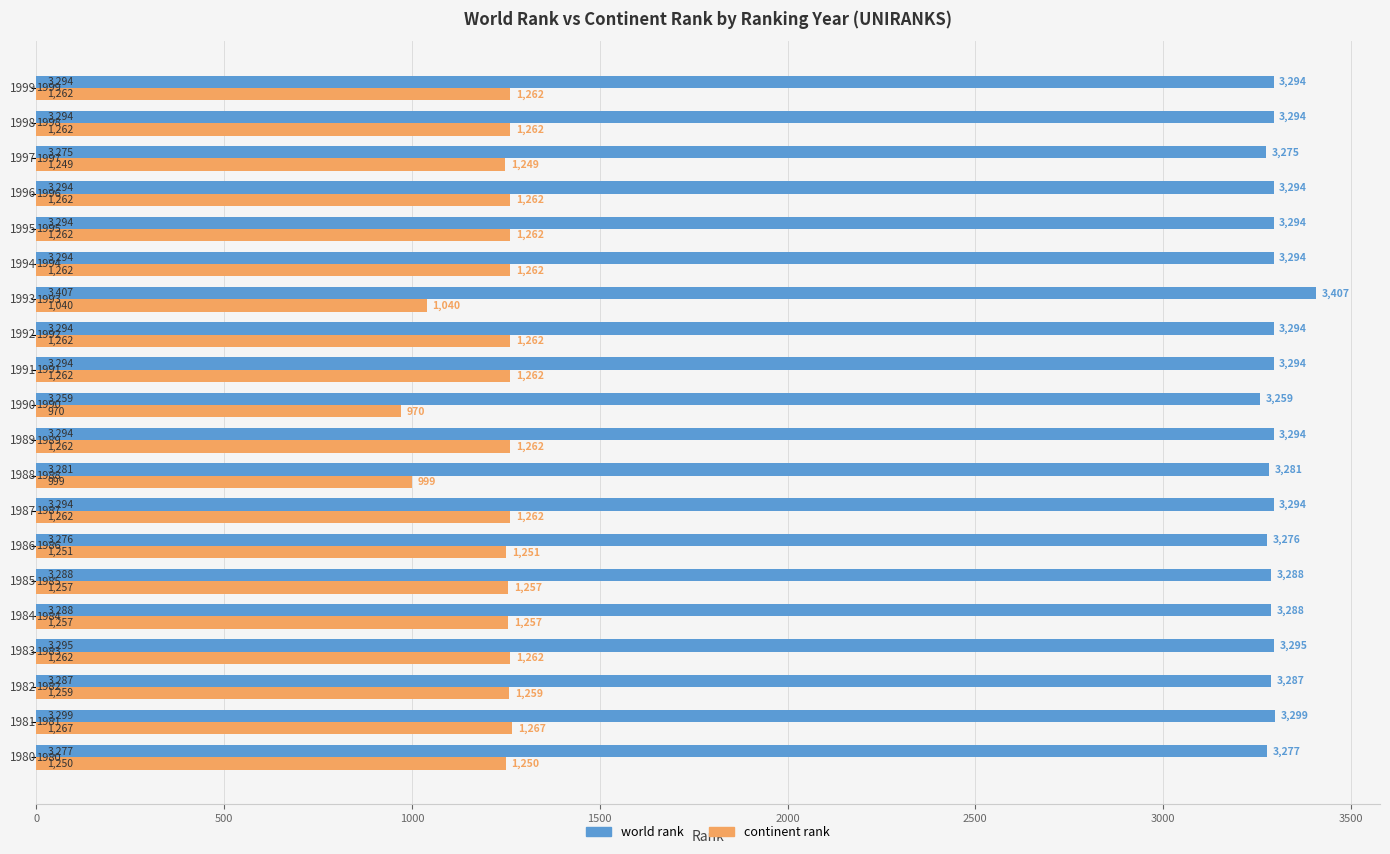

What is the difference between the maximum and second lowest values in the continent rank series?

268